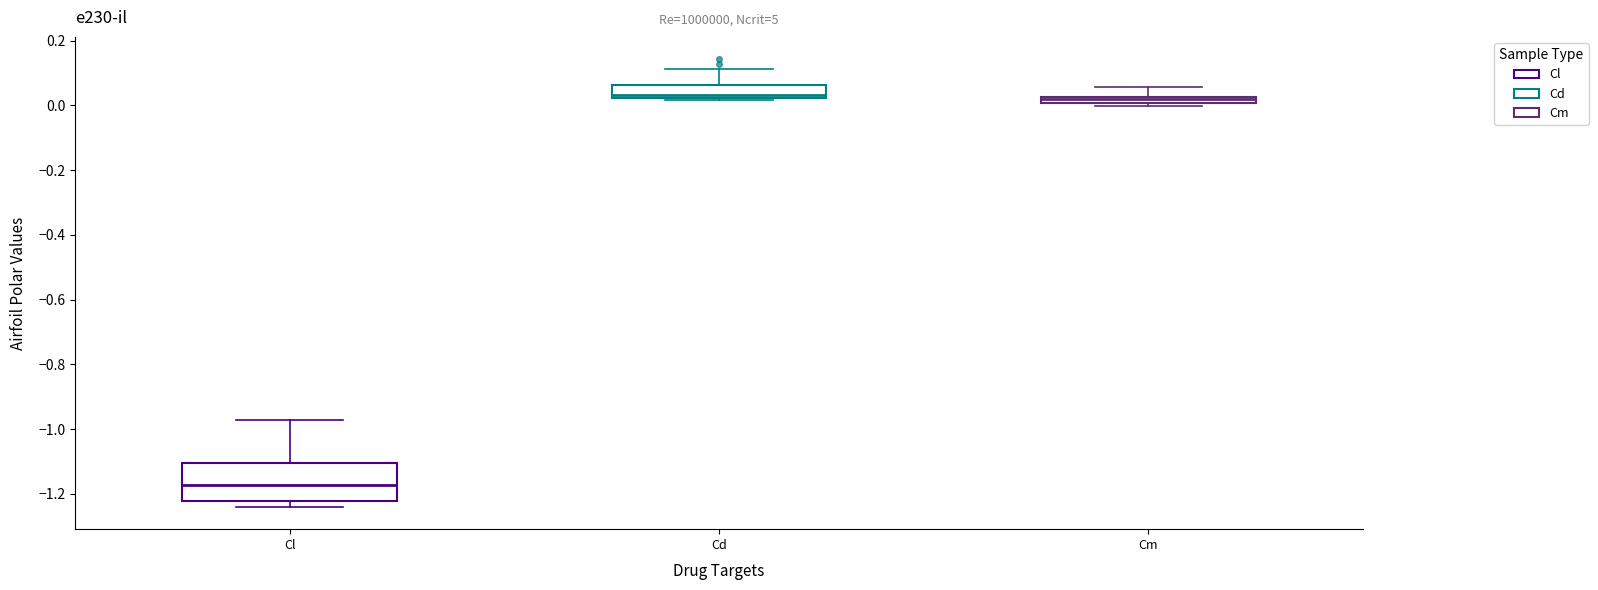

Where does the upper whisker of the box for Cm end on the y-axis? The values are not printed on the chart, so give them approximately, as read against the axis.

0.06